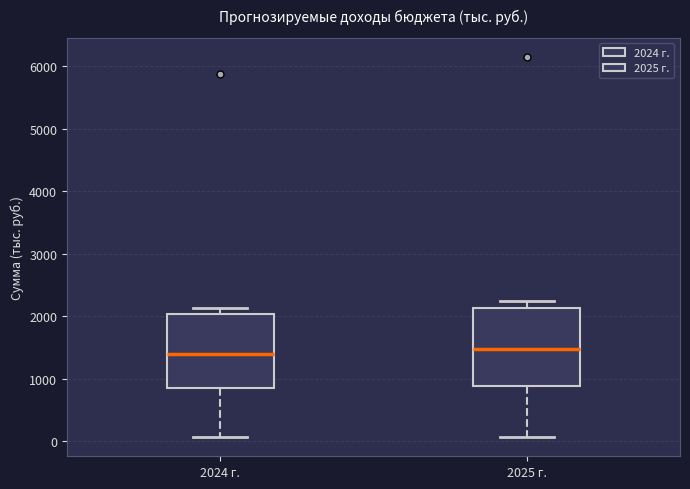

Reading left to right, transcribe this box plot: for each box, give where its median line is, the range the box spans, and where its two whiskers end, as read against the y-axis. The values are not printed on the chart, so give them approximately, as read against the axis.

2024 г.: median 1400, box 900 to 2000, whiskers 100 to 2100
2025 г.: median 1500, box 900 to 2100, whiskers 100 to 2300